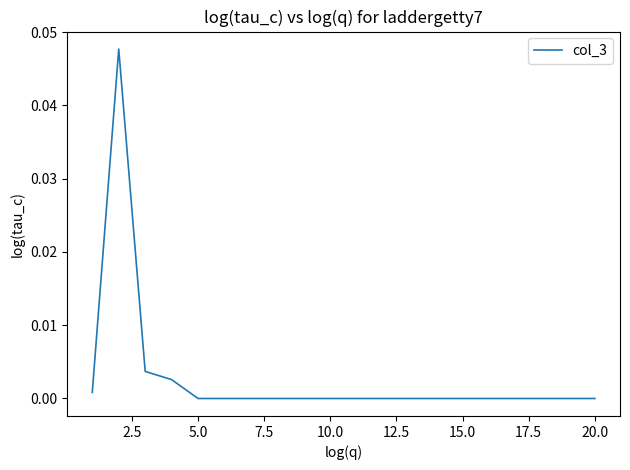

Does the chart display data point markers on the line(s)?

No